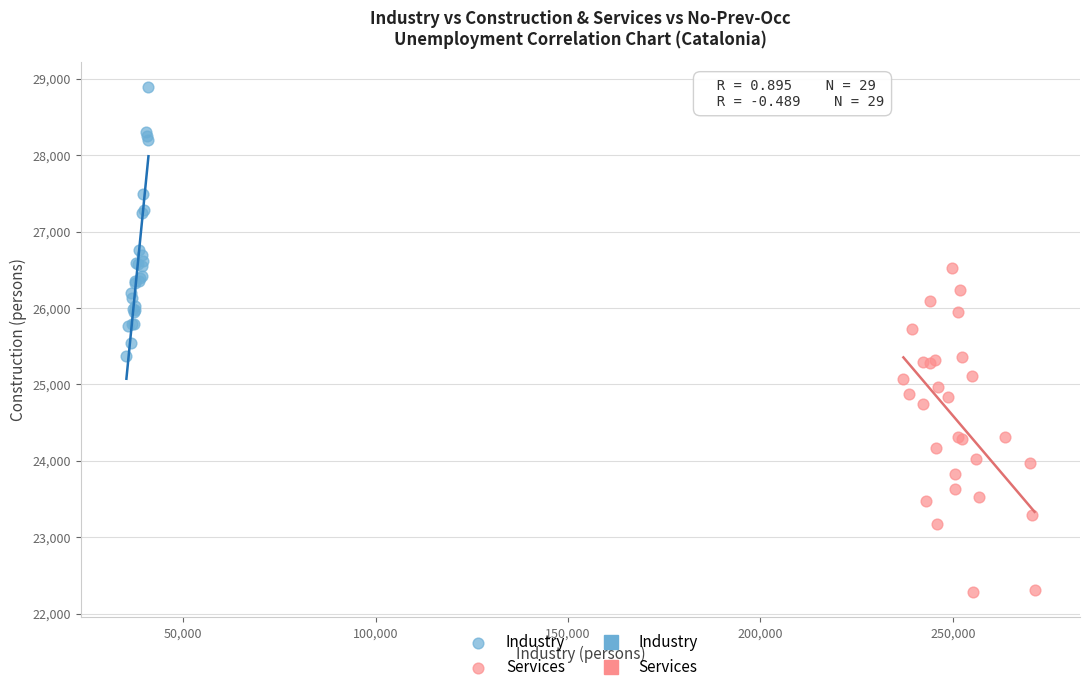

Which series reaches the minimum Y coordinate?

Services